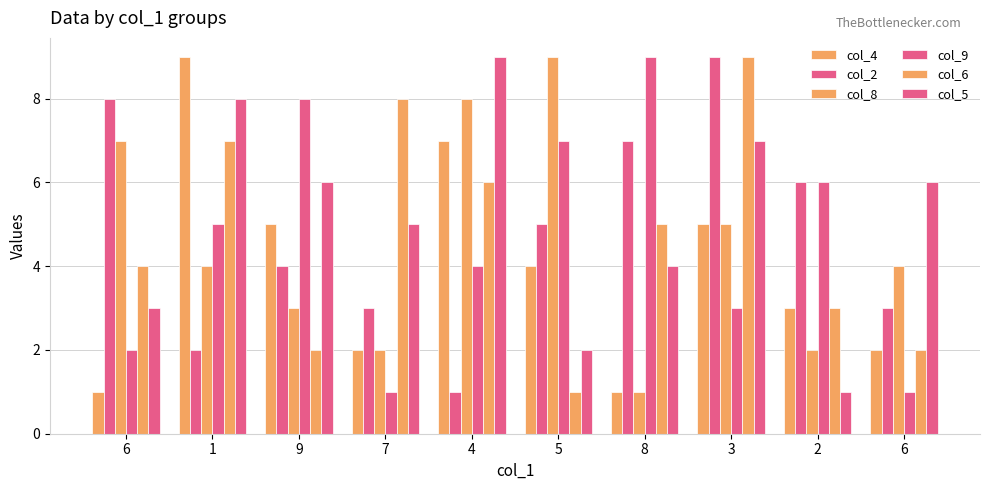

Rank the series by their maximum value, from highest to lowest.

col_4, col_2, col_8, col_9, col_6, col_5